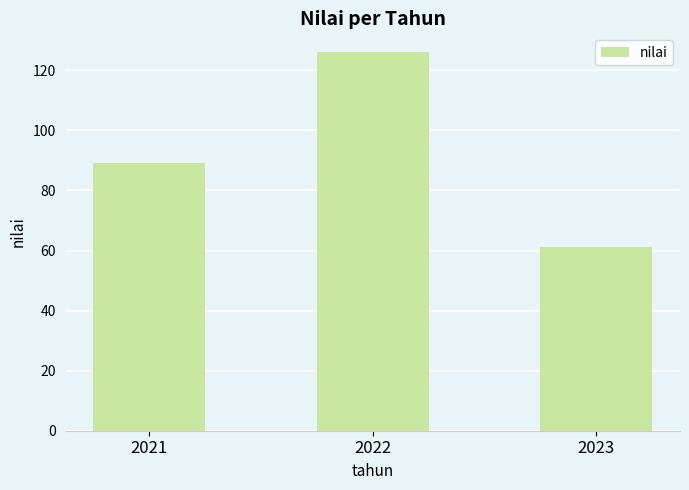

What is the greatest value displayed?

126